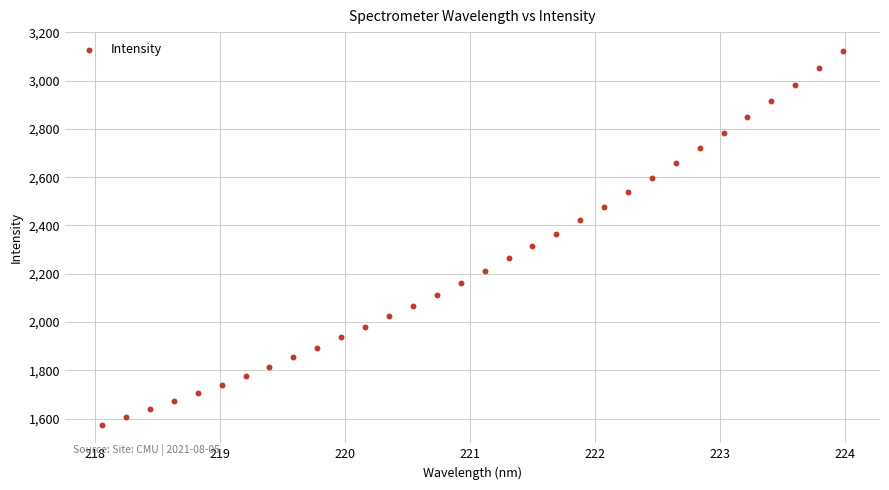

What is the range of X values (max minus min)?

5.9